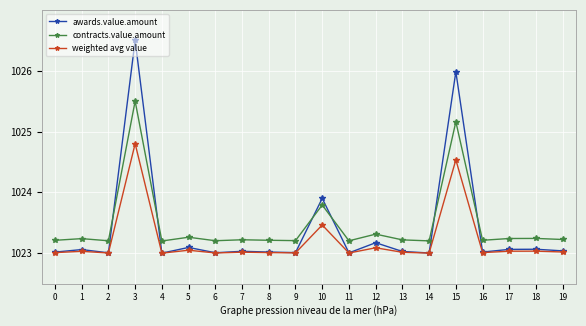

Where is contracts.value.amount nearest to the value 1024?

10